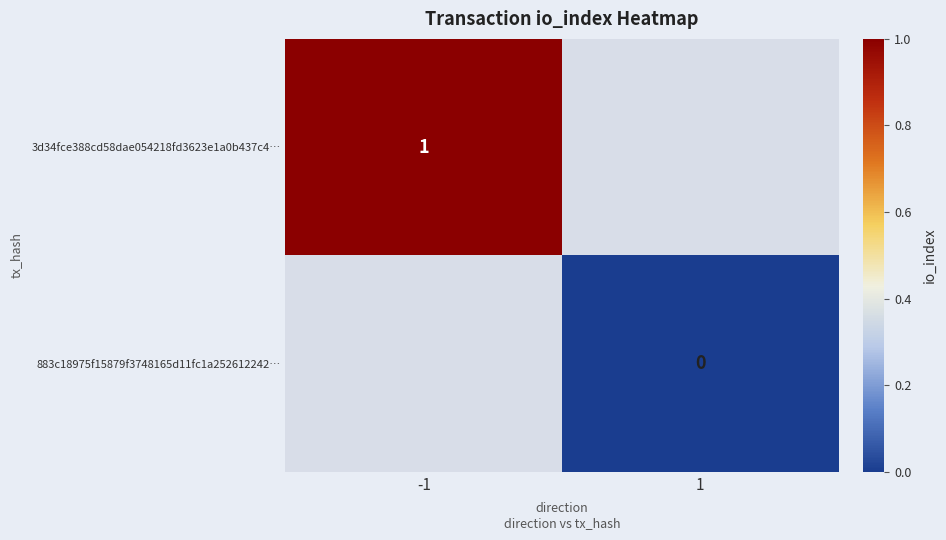

True or false: 3d34fce388cd58dae054218fd3623e1a0b437c4… has a value of 1 at -1.

True